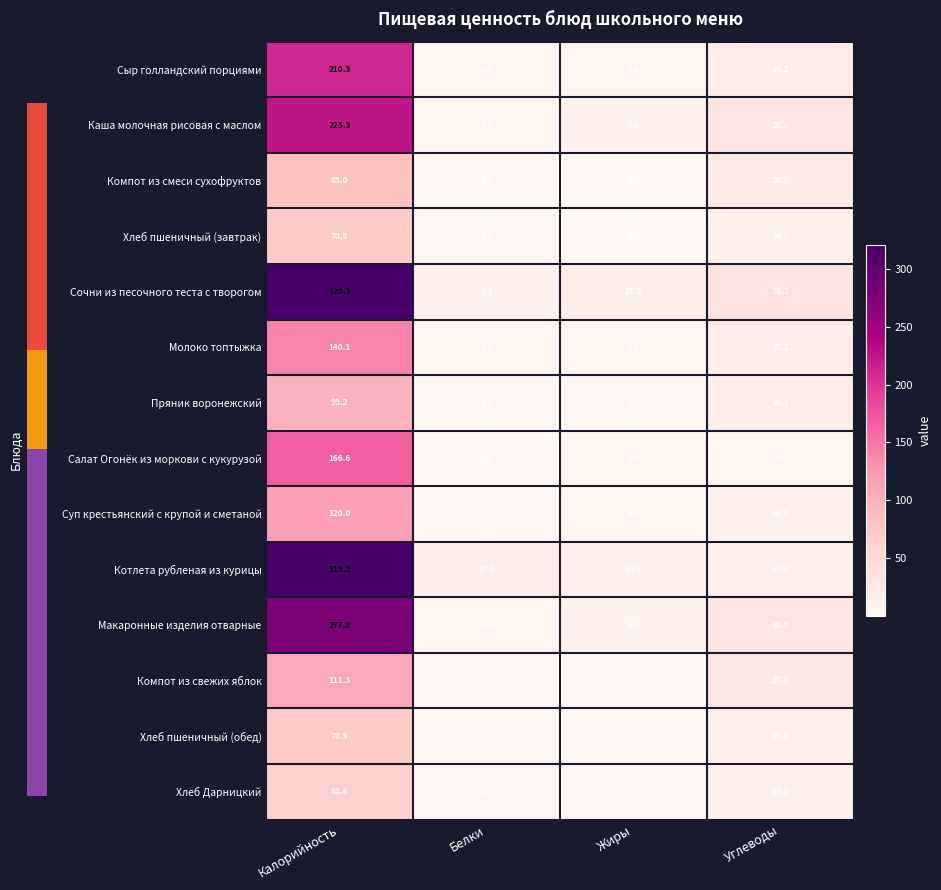

True or false: Хлеб Дарницкий has a value of 0.4 at Белки.

False